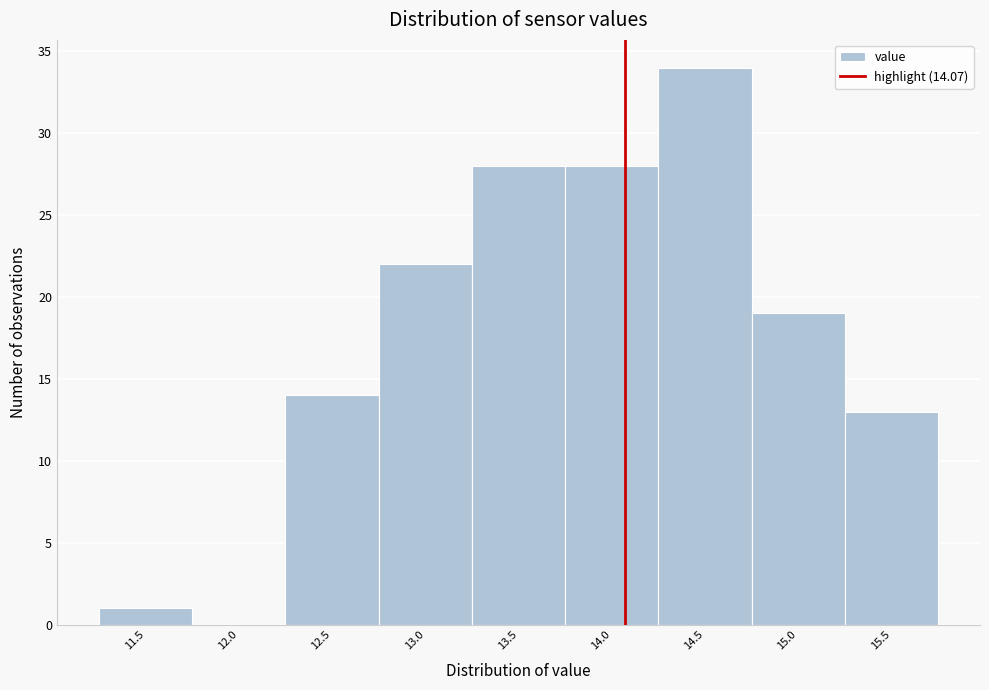

Which range on the x-axis has the tallest bar?

14.25 to 14.75